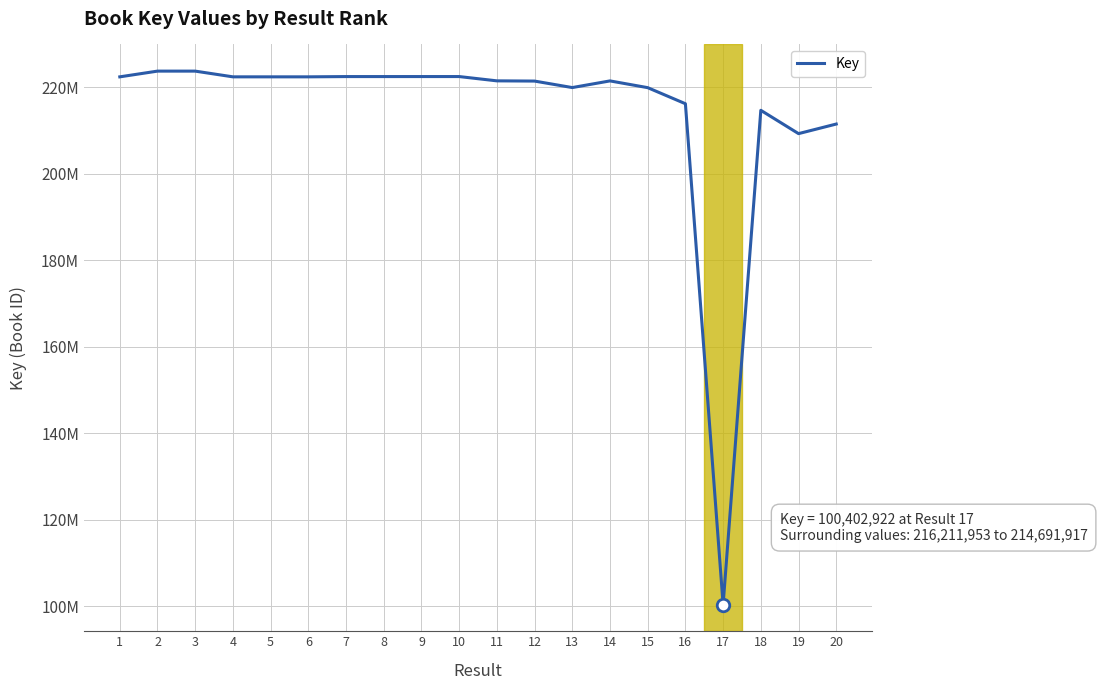

At which category does the data reach its first local peak?

2